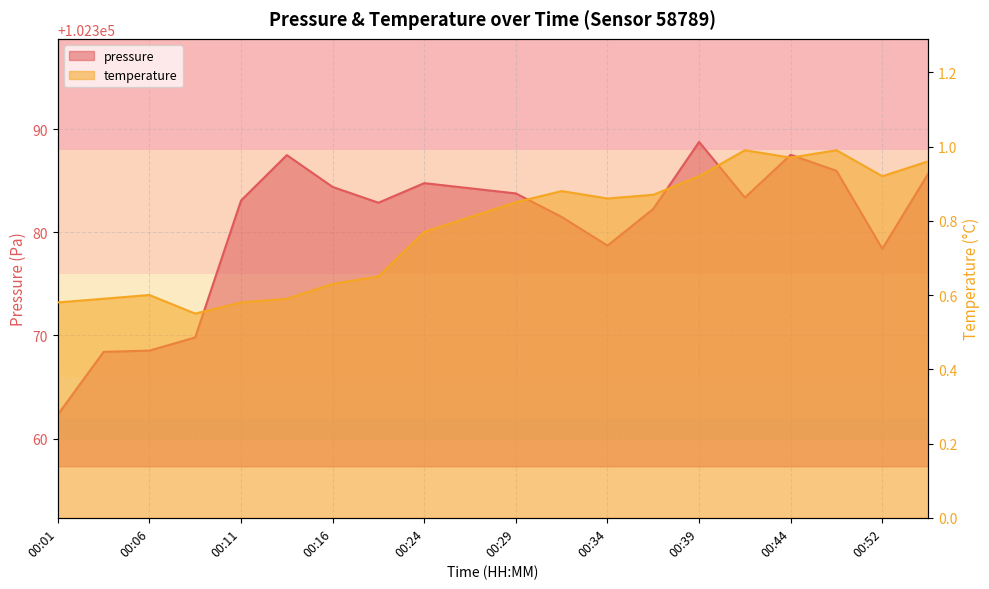

How many lines are shown in the chart?

2